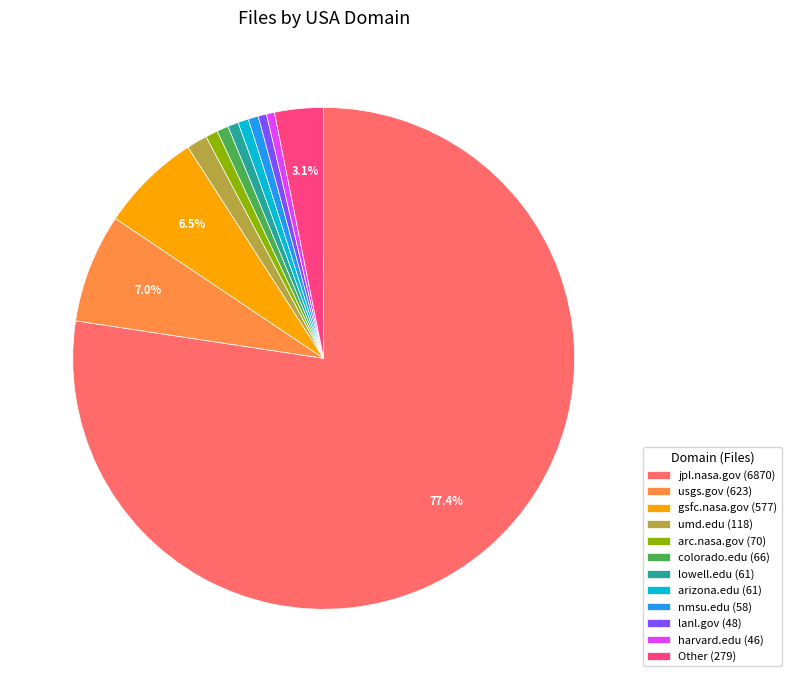

Which slice is the largest?

jpl.nasa.gov (6870)